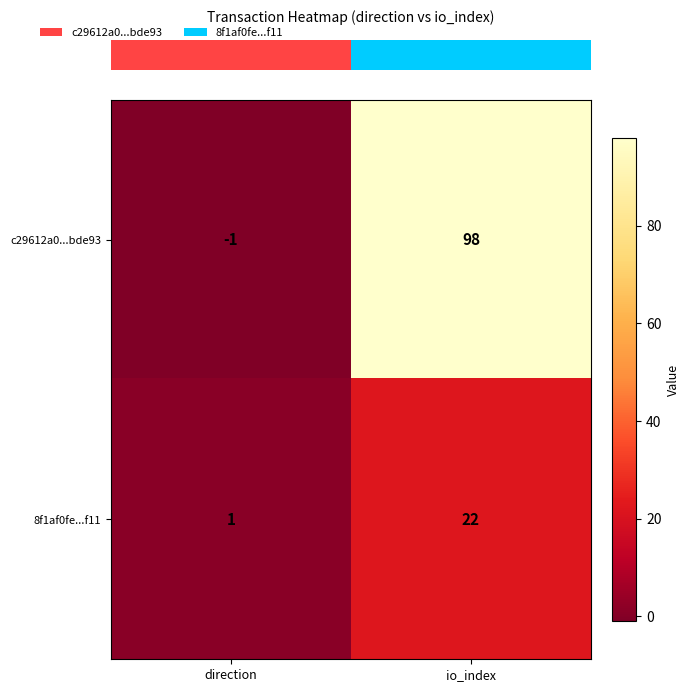

What is the highest value of the c29612a0...bde93 series?

98